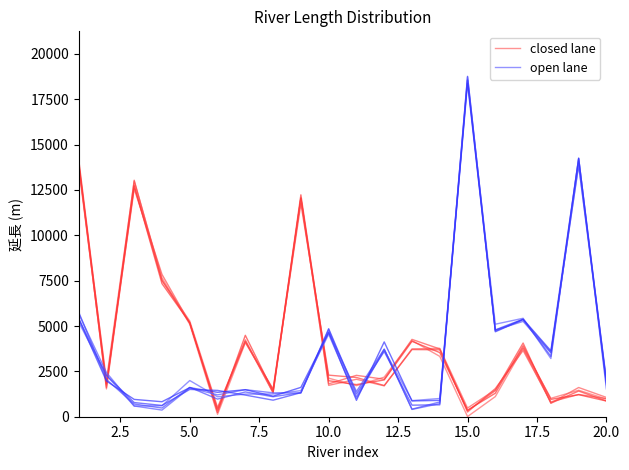

What is the highest value of the closed lane series?

13924.7